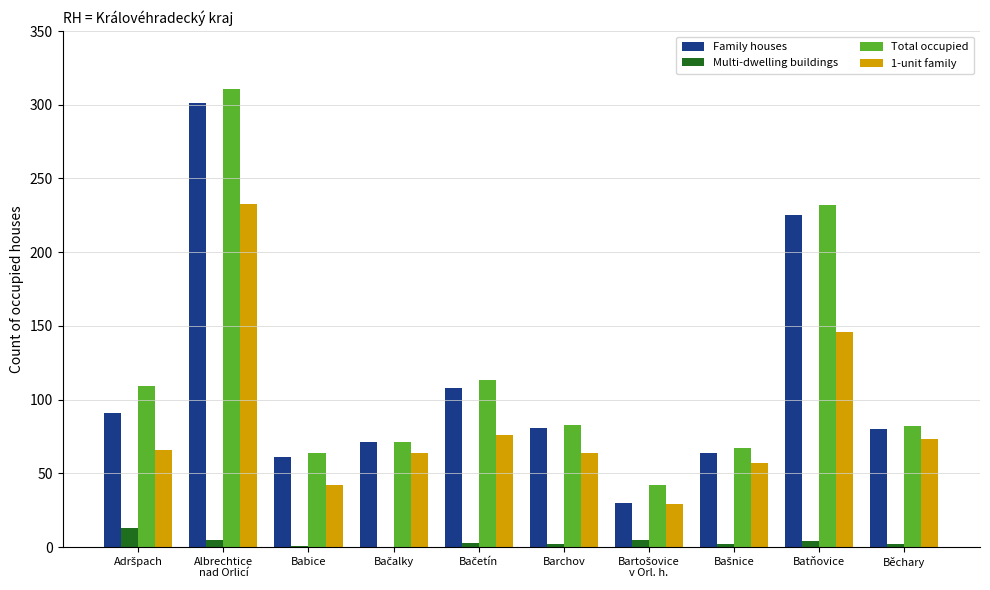

How many series are shown in this chart?

4